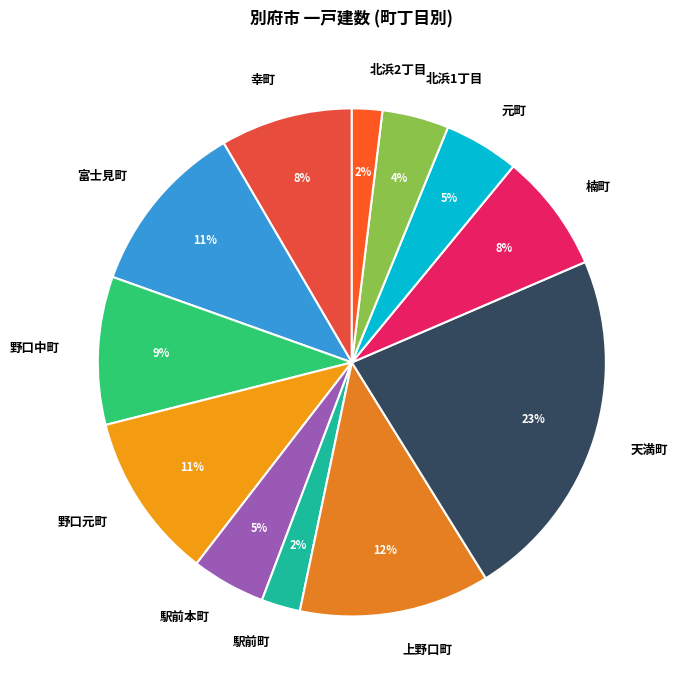

How many segments does this pie chart have?

12